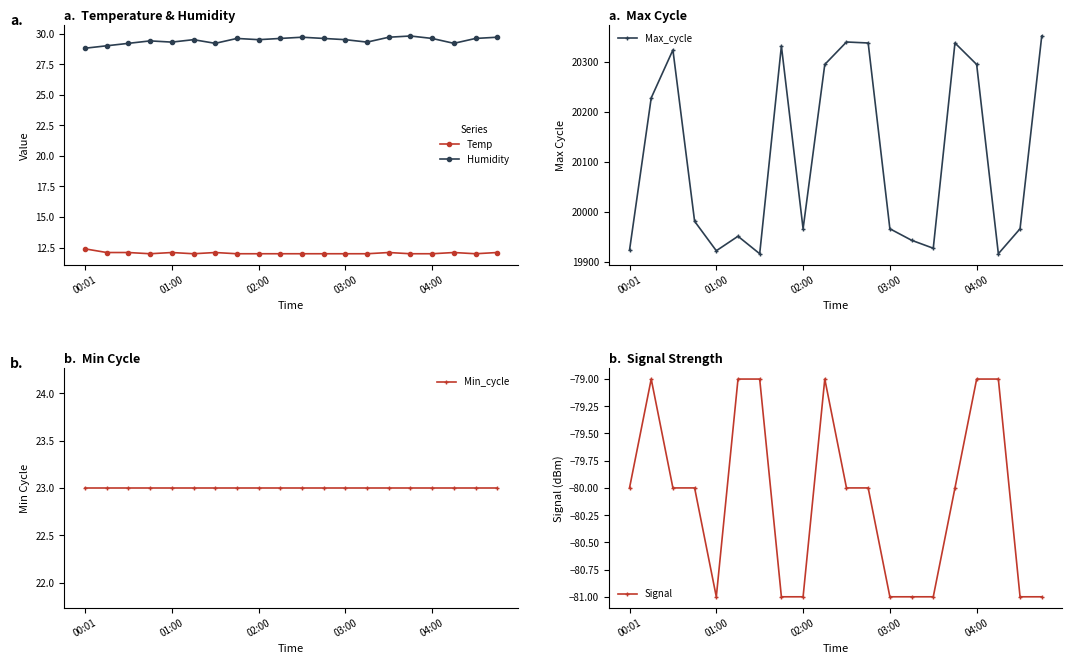

True or false: Max_cycle and Humidity cross at least once.

False